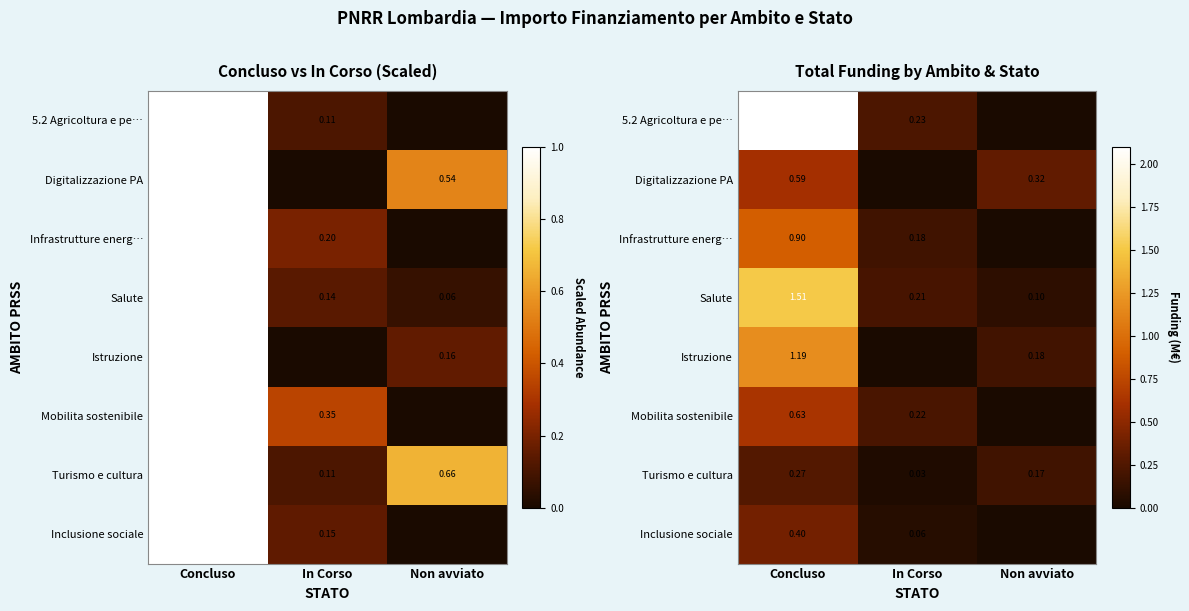

What is the highest value of the Salute series?

1.5